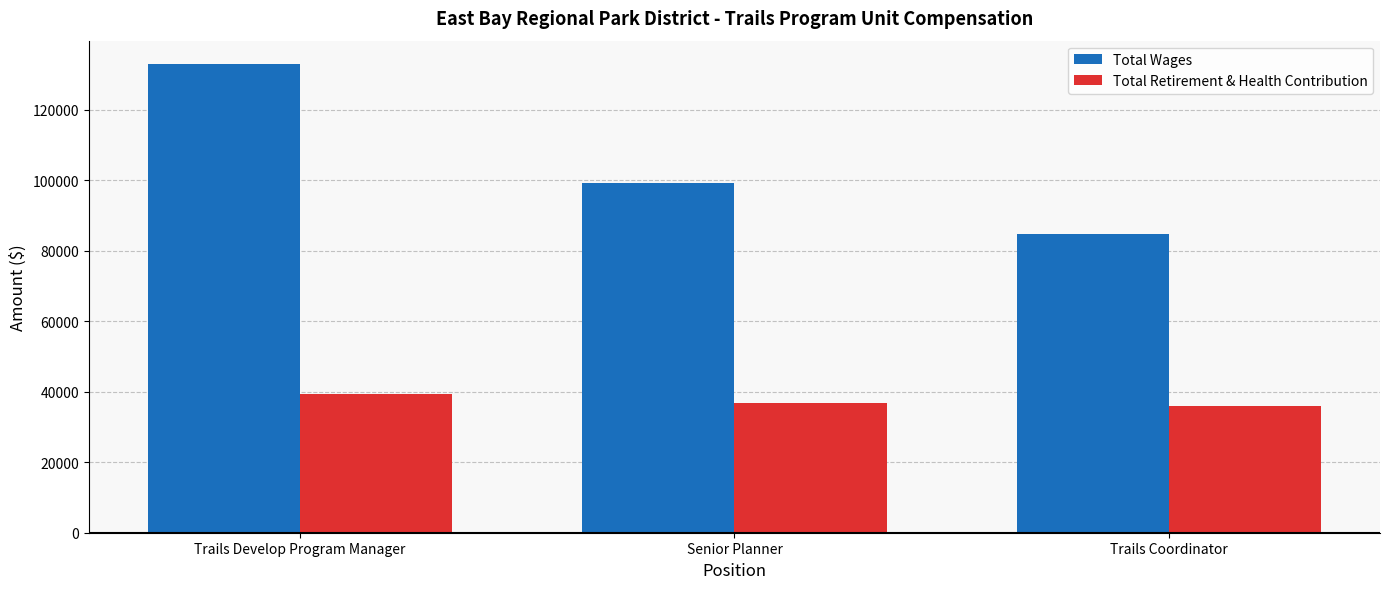

The Total Wages series shows 59714 at Senior Planner. True or false?

False